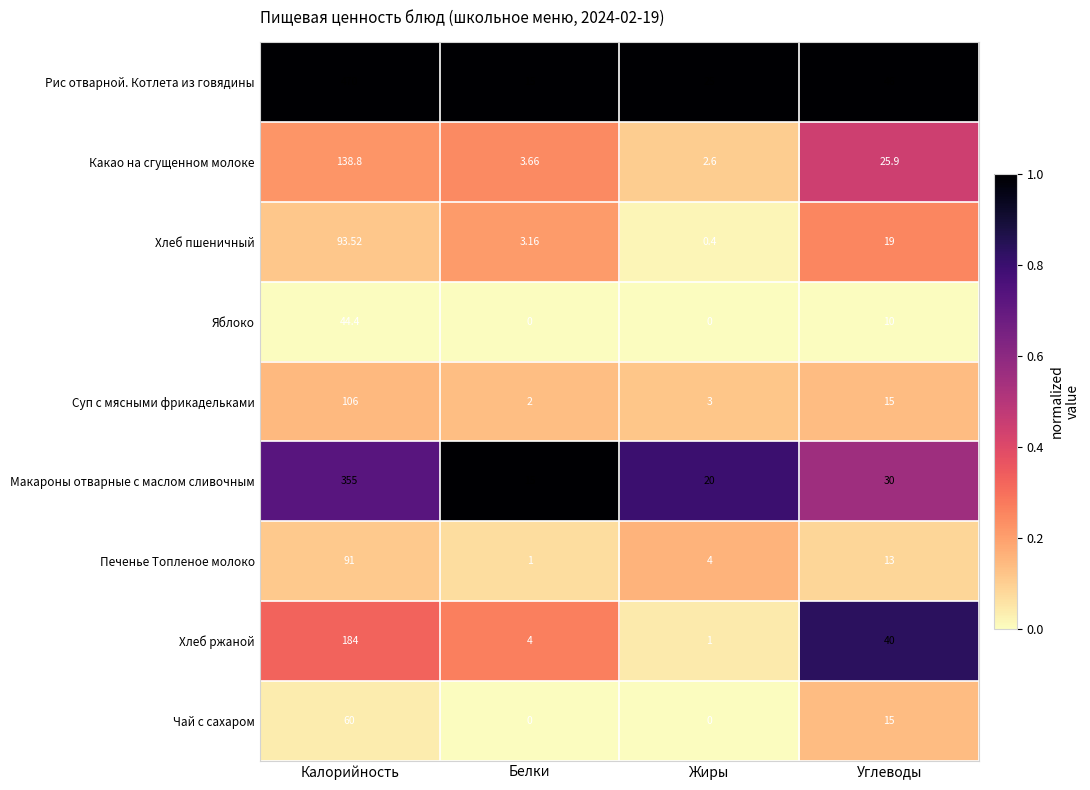

At which category does the chart reach its peak across all series?

Калорийность